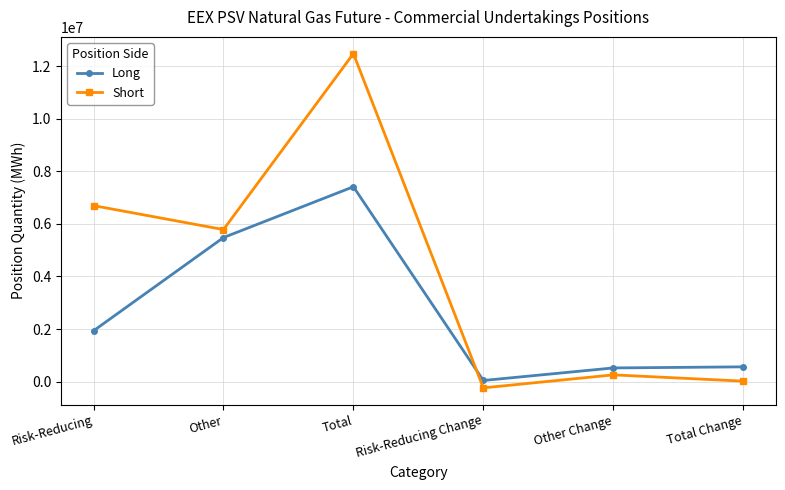

What is the label of the 1st point from the right?

Total Change